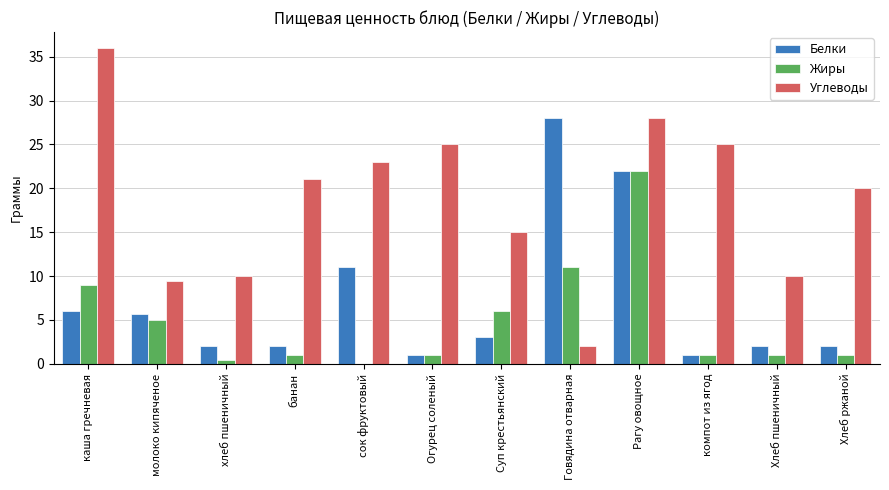

The Белки series shows 9.4 at молоко кипяченое. True or false?

False